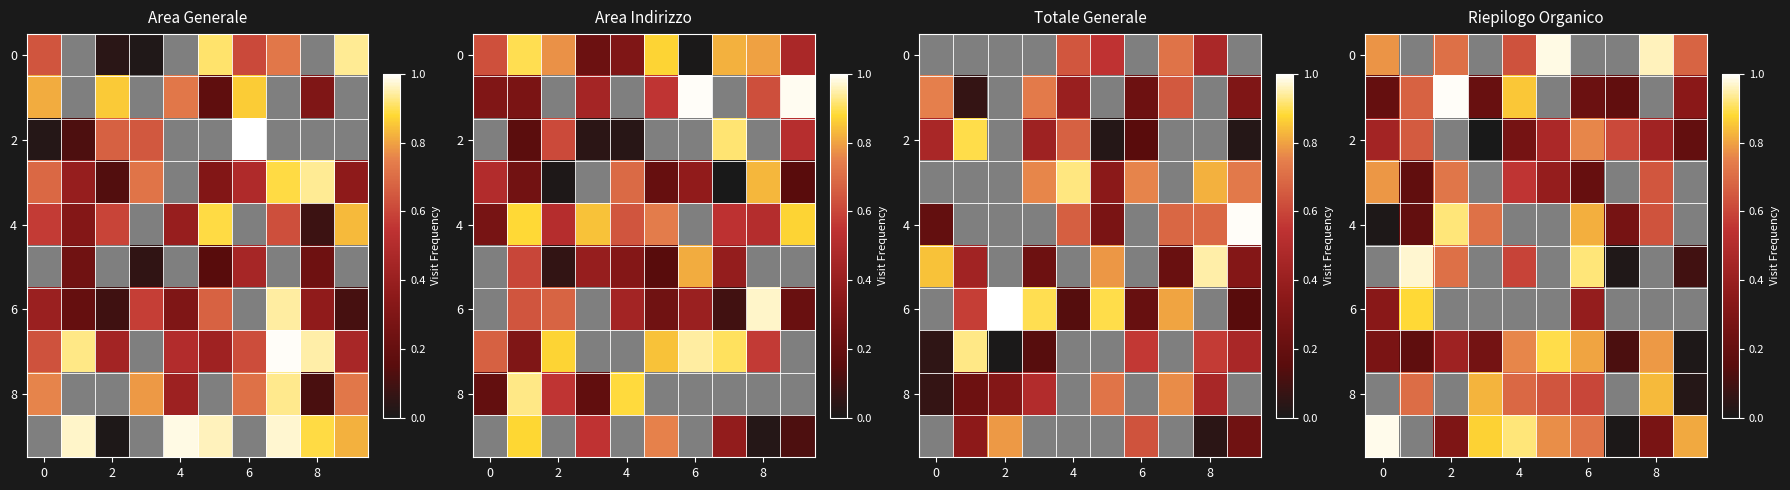

How many distinct data groups are displayed?

10